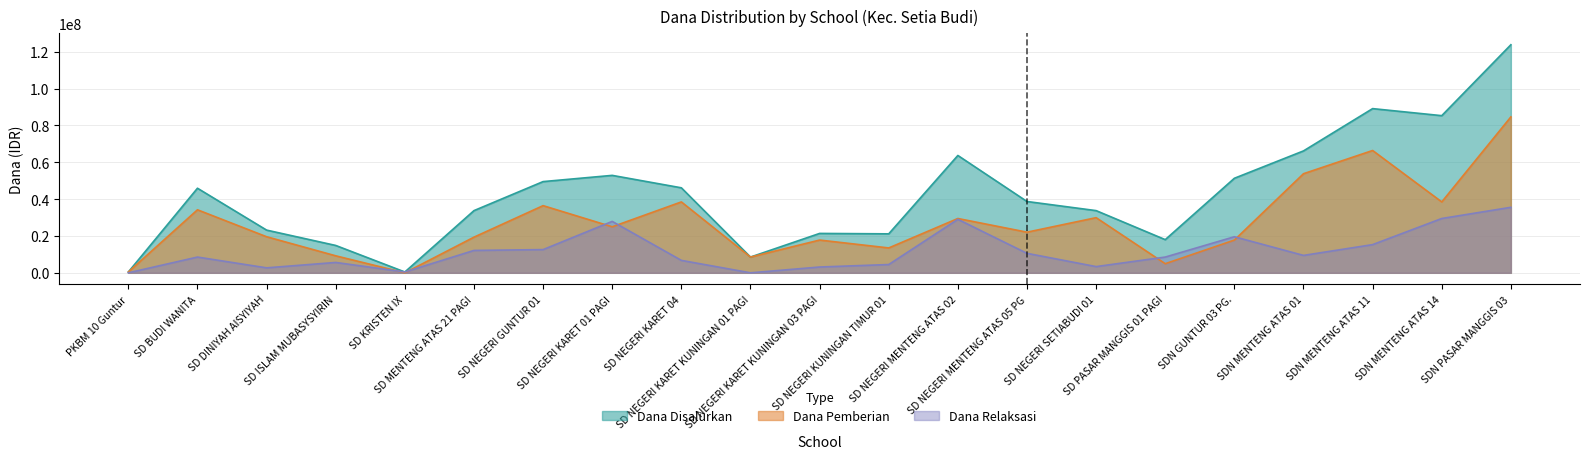

Which series ends up on top after the final intersection of Dana Relaksasi and Dana Pemberian?

Dana Pemberian